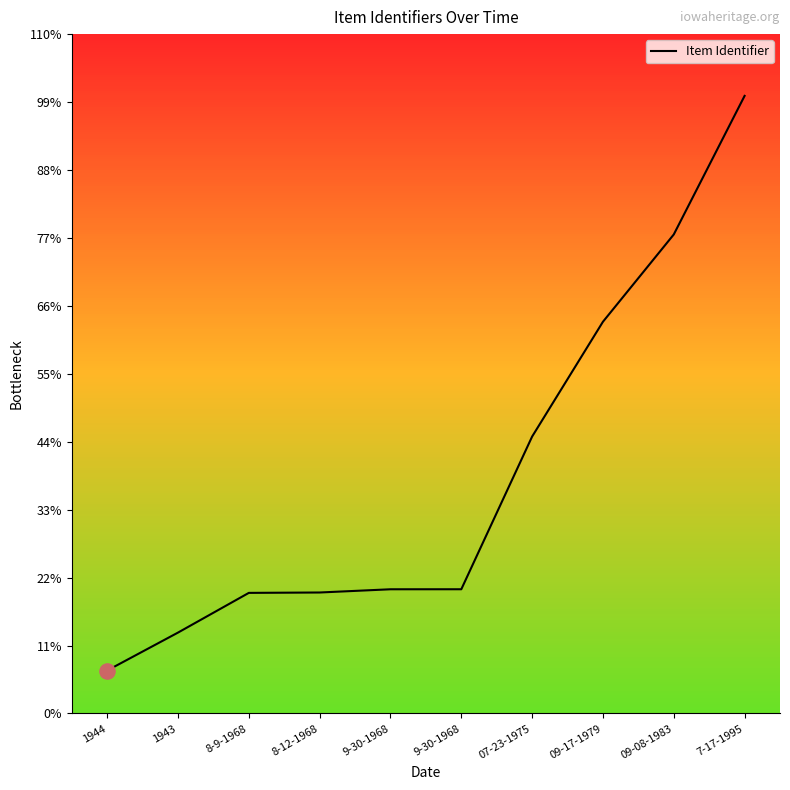

Which has a higher value, 9-30-1968 or 7-17-1995?

7-17-1995